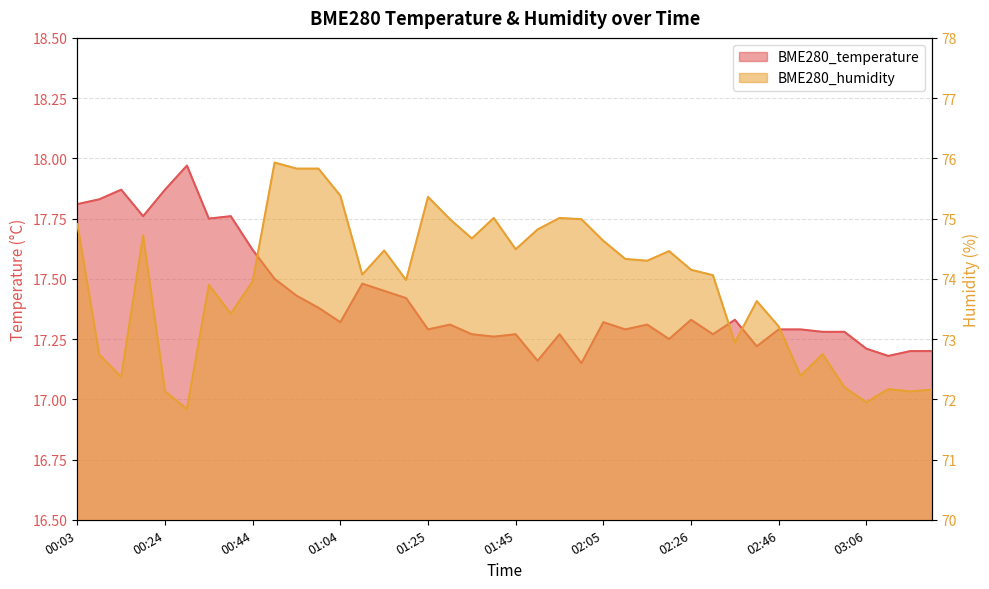

Is the value of BME280_humidity at 02:41 greater than the value of BME280_temperature at 01:14?

Yes